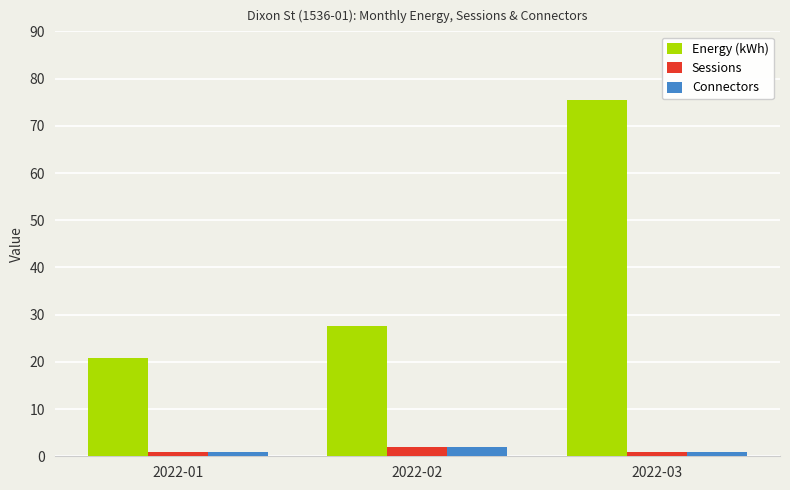

What is the spread (max minus min) of values at 2022-02?

25.5